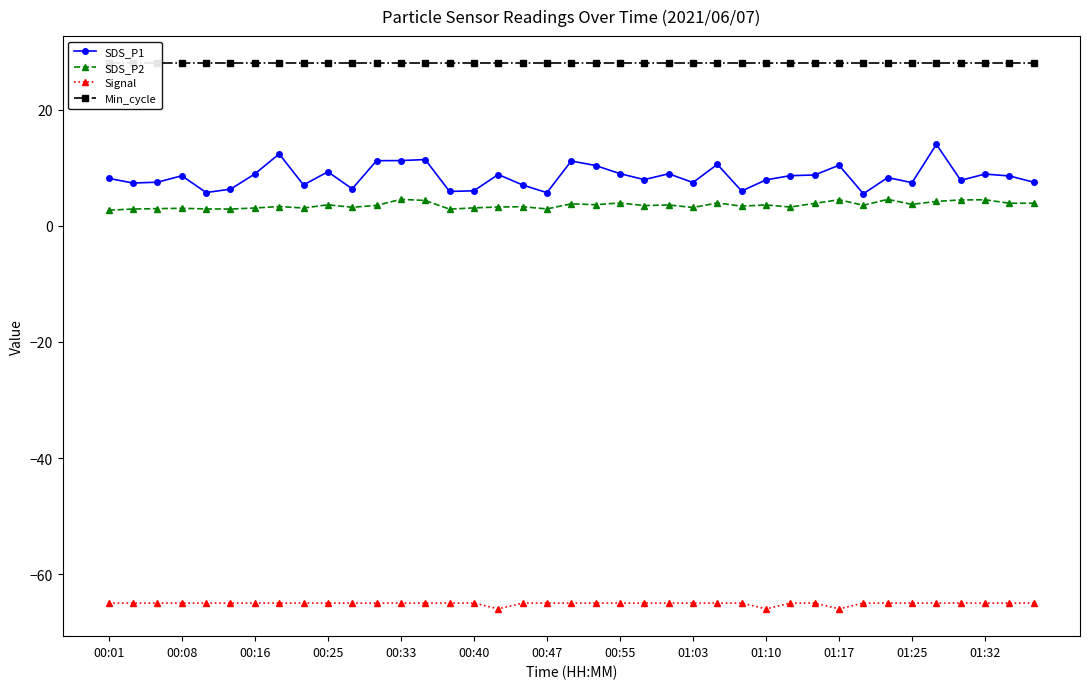

At which category is the sum across all series the highest?

34